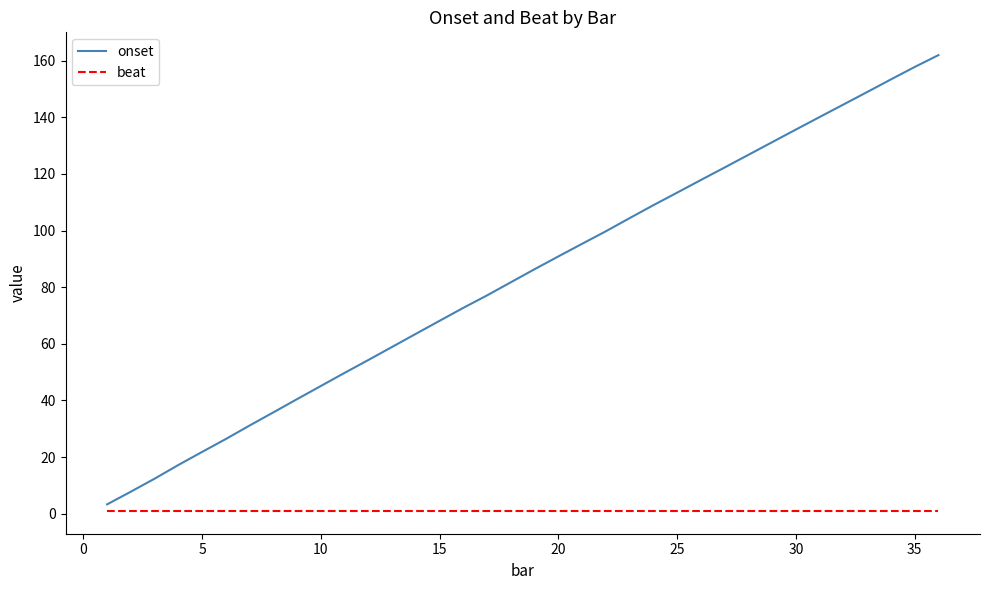

What is the maximum value shown in the chart?

162.0